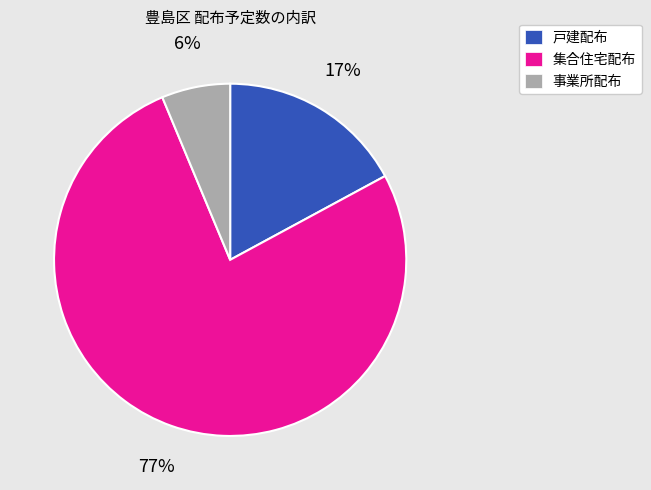

Count the number of slices in the pie.

3